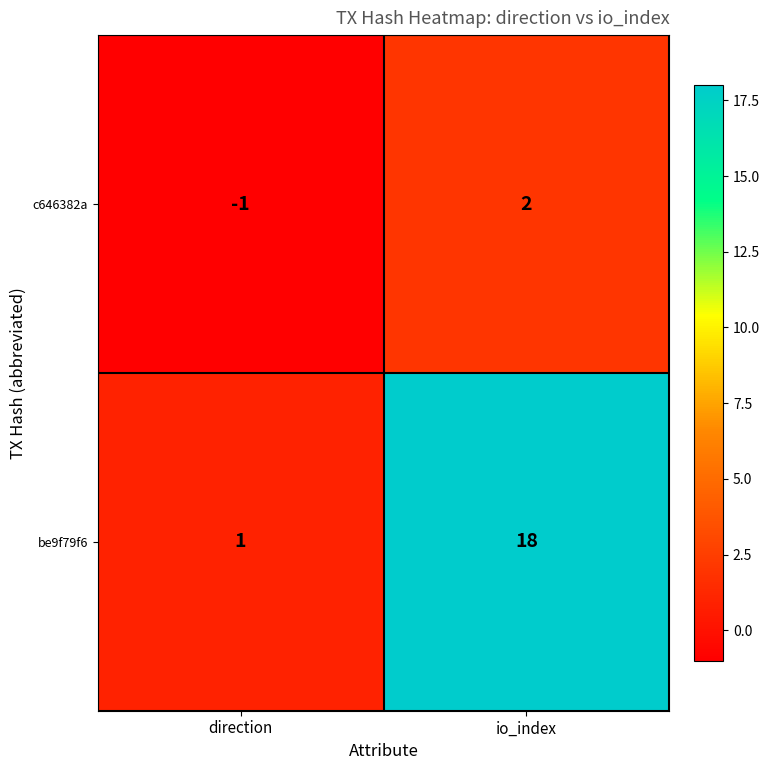

What is the difference between the c646382a values at io_index and direction?

3